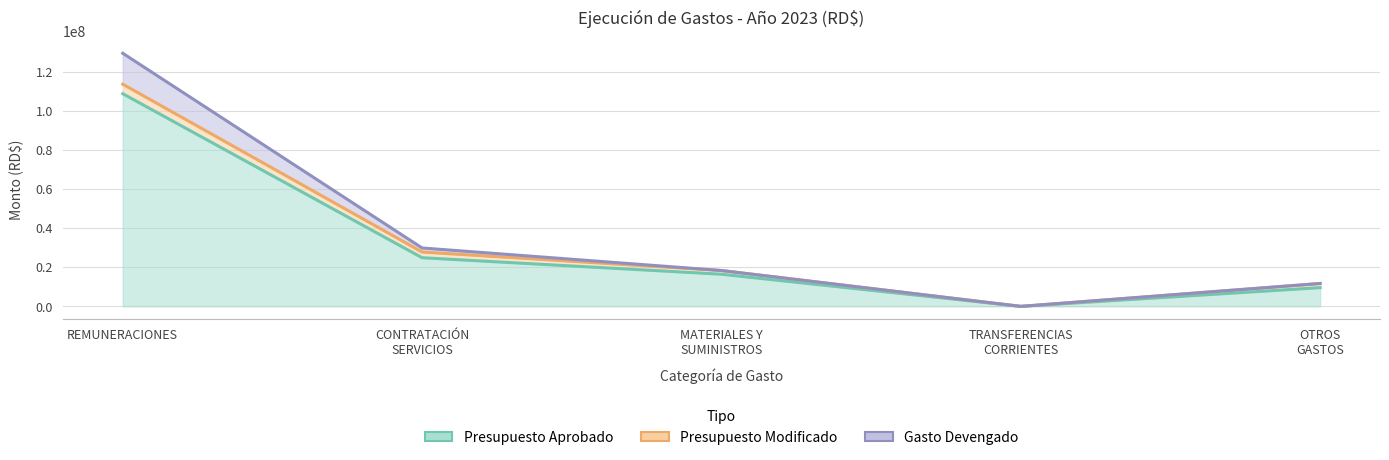

True or false: Gasto devengado and Presupuesto Aprobado cross at least once.

False